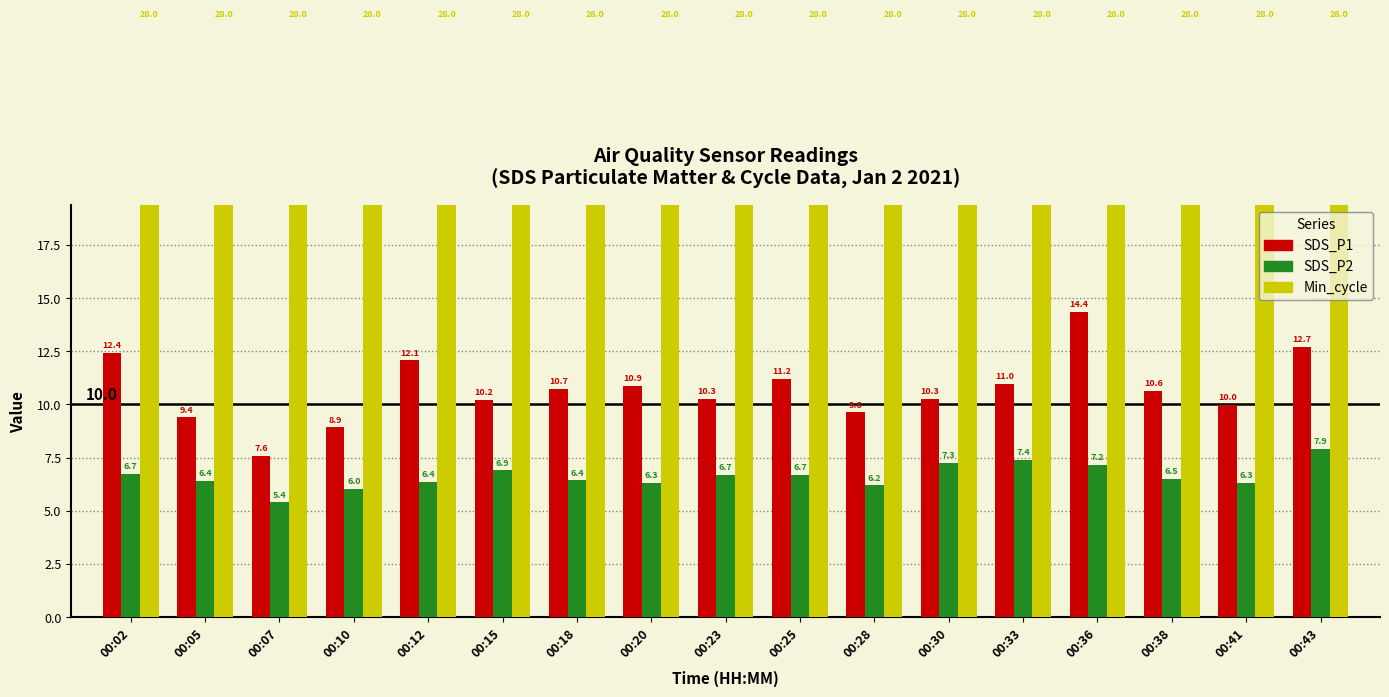

Is the value of Min_cycle at 00:41 greater than the value of SDS_P1 at 00:07?

Yes